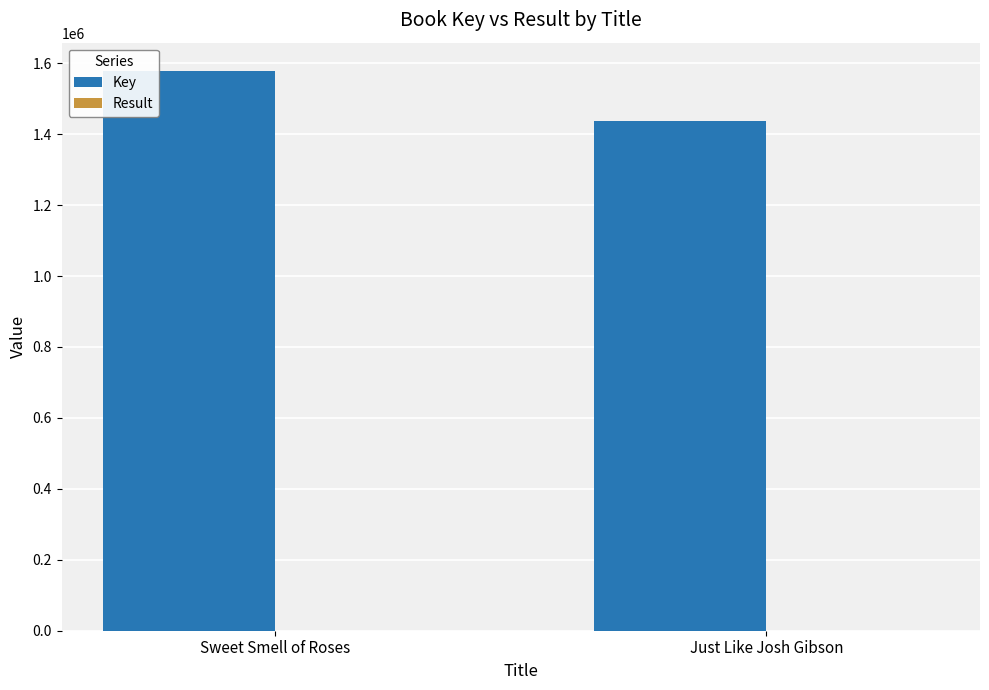

At which label is Key closest to 1508311?

Just Like Josh Gibson